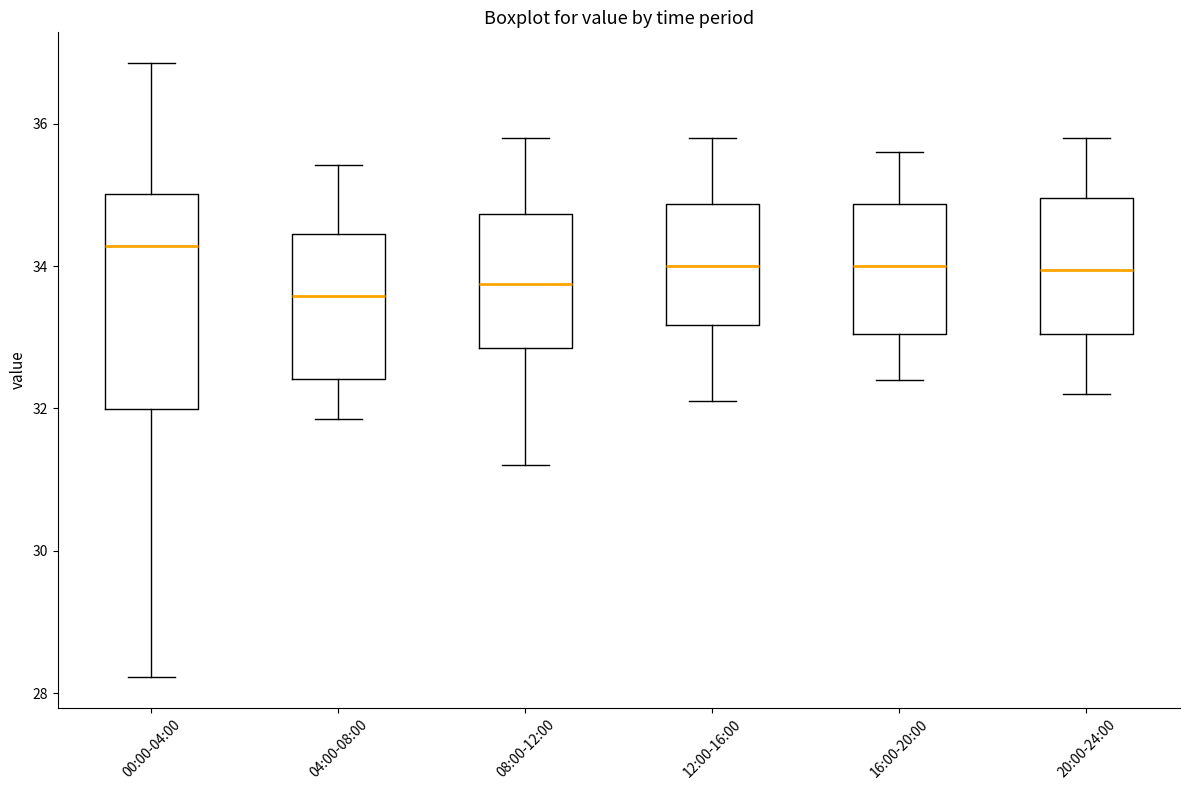

Which box is the tallest, from its lower edge to its upper edge?

00:00-04:00